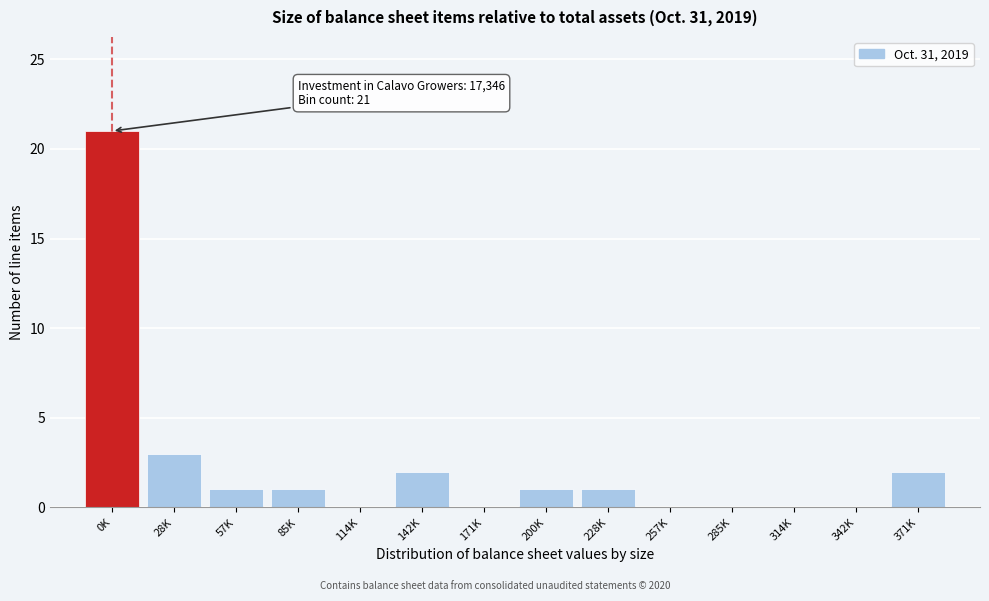

Reading left to right, list all the values displayed in this chart.

0K=21	28K=3	57K=1	85K=1	114K=0	142K=2	171K=0	200K=1	228K=1	257K=0	285K=0	314K=0	342K=0	371K=2